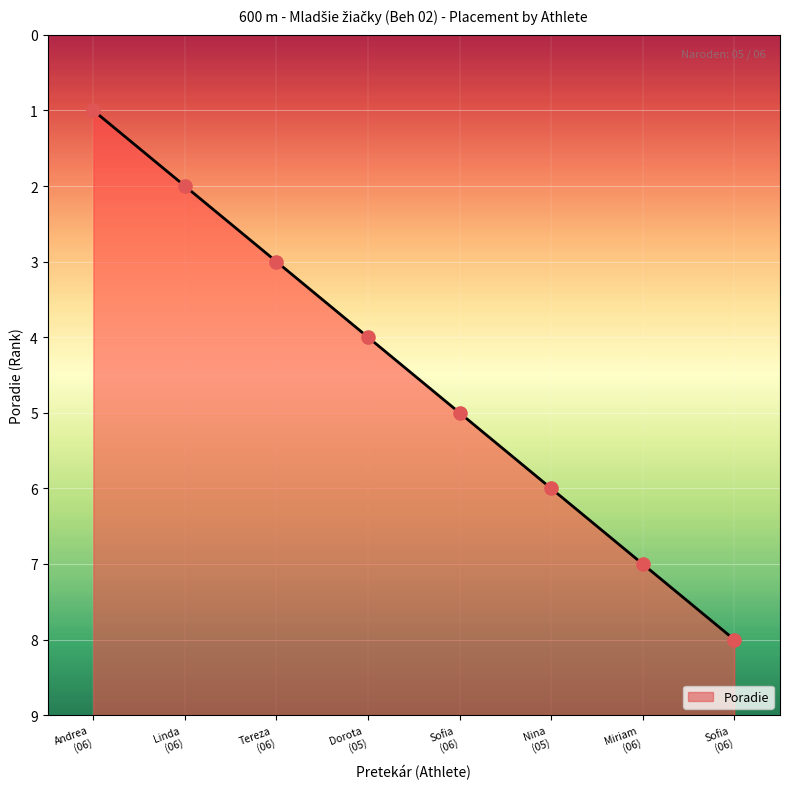

Which has a higher value, Sofia (06) or Dorota (05)?

Sofia (06)